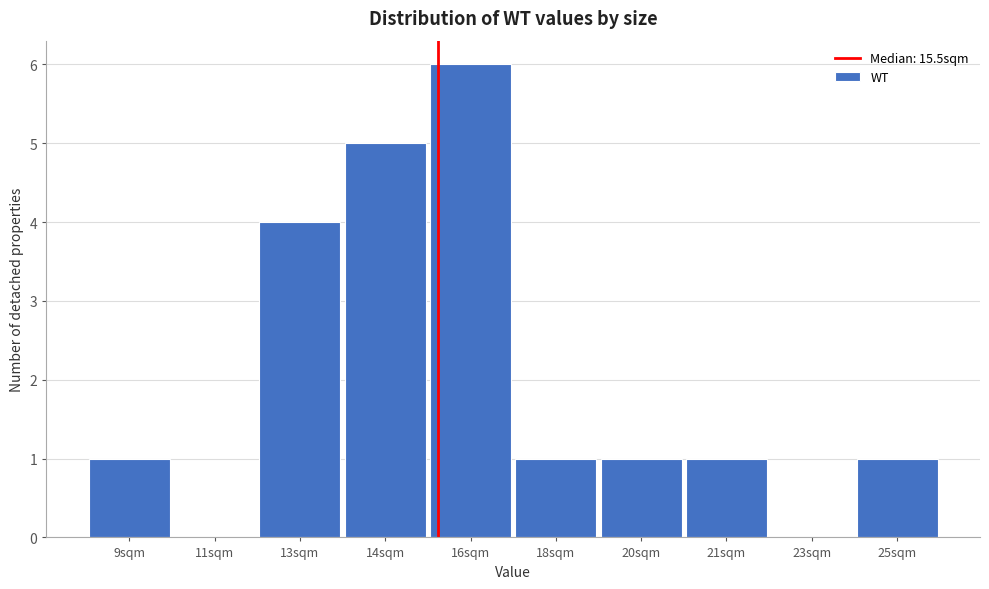

Reading left to right, what are all the values shown in this chart?

9sqm=1	11sqm=0	13sqm=4	14sqm=5	16sqm=6	18sqm=1	20sqm=1	21sqm=1	23sqm=0	25sqm=1